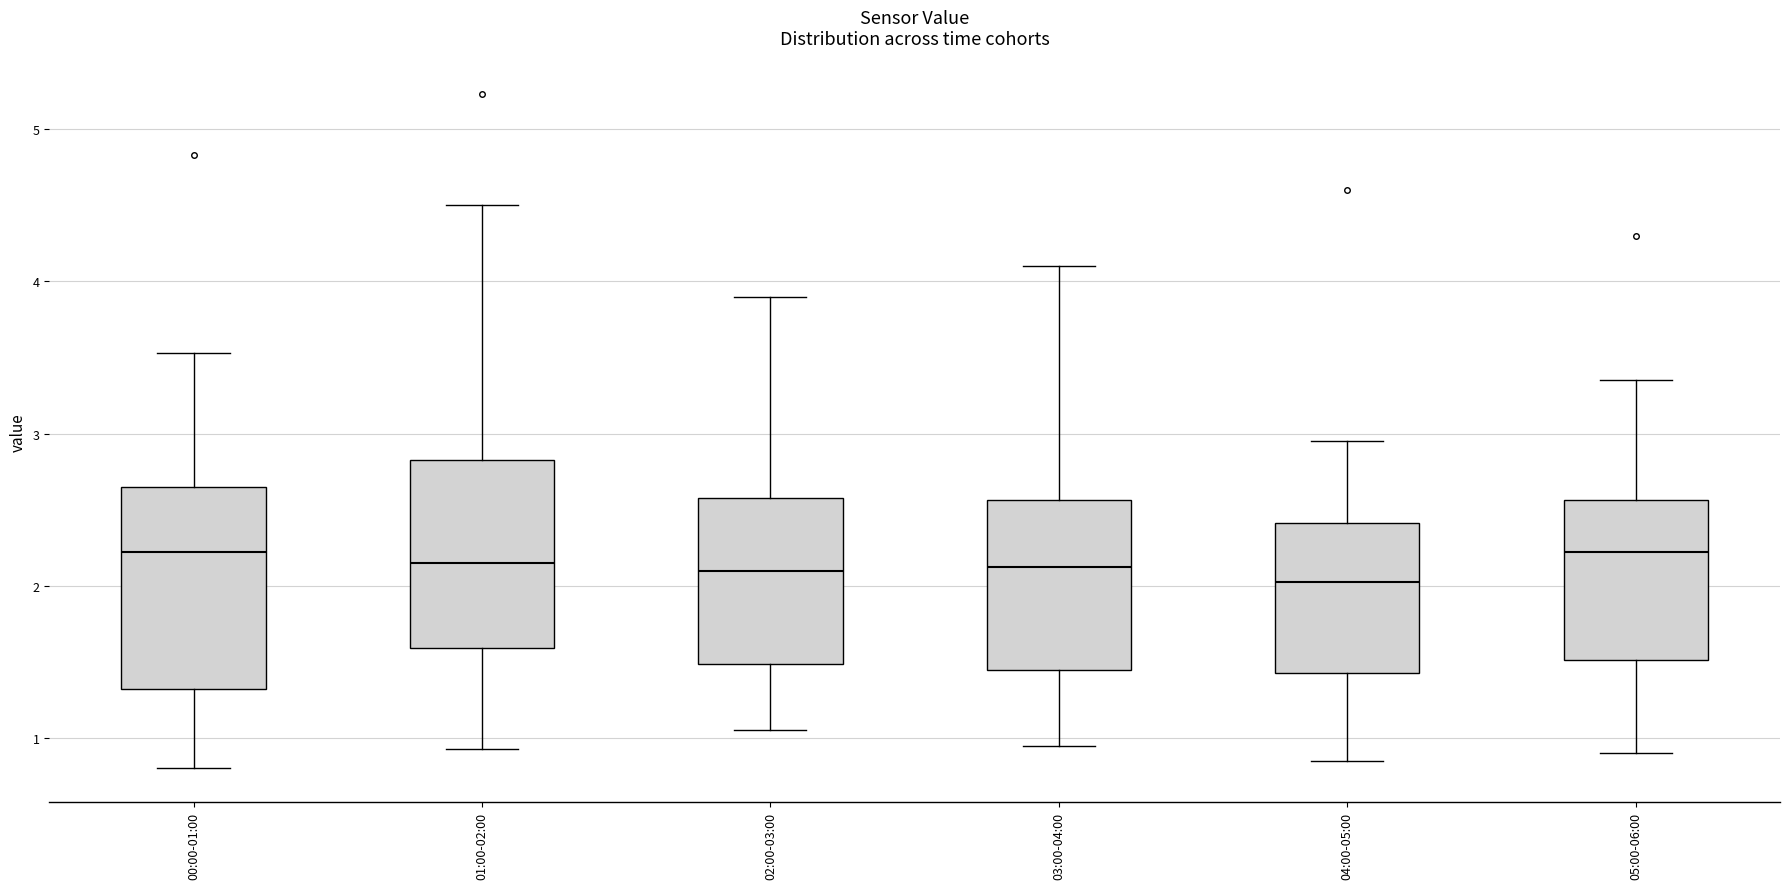

Reading left to right, transcribe this box plot: for each box, give where its median line is, the range the box spans, and where its two whiskers end, as read against the y-axis. The values are not printed on the chart, so give them approximately, as read against the axis.

00:00-01:00: median 2.2, box 1.3 to 2.6, whiskers 0.8 to 3.5
01:00-02:00: median 2.2, box 1.6 to 2.8, whiskers 0.9 to 4.5
02:00-03:00: median 2.1, box 1.5 to 2.6, whiskers 1.1 to 3.9
03:00-04:00: median 2.1, box 1.5 to 2.6, whiskers 1.0 to 4.1
04:00-05:00: median 2.0, box 1.4 to 2.4, whiskers 0.9 to 3.0
05:00-06:00: median 2.2, box 1.5 to 2.6, whiskers 0.9 to 3.4